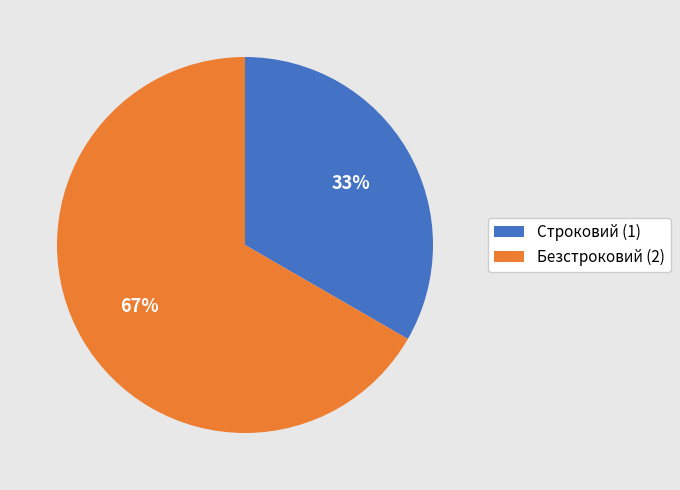

Do Безстроковий and Строковий together represent more than half of the pie?

Yes